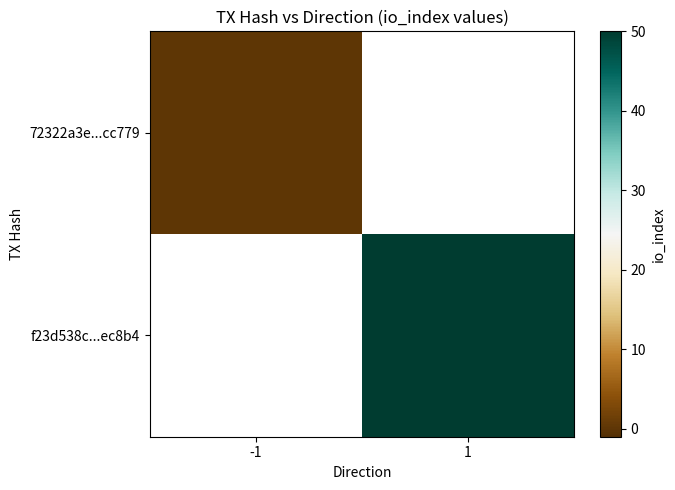

What is the maximum value shown in the chart?

50.0